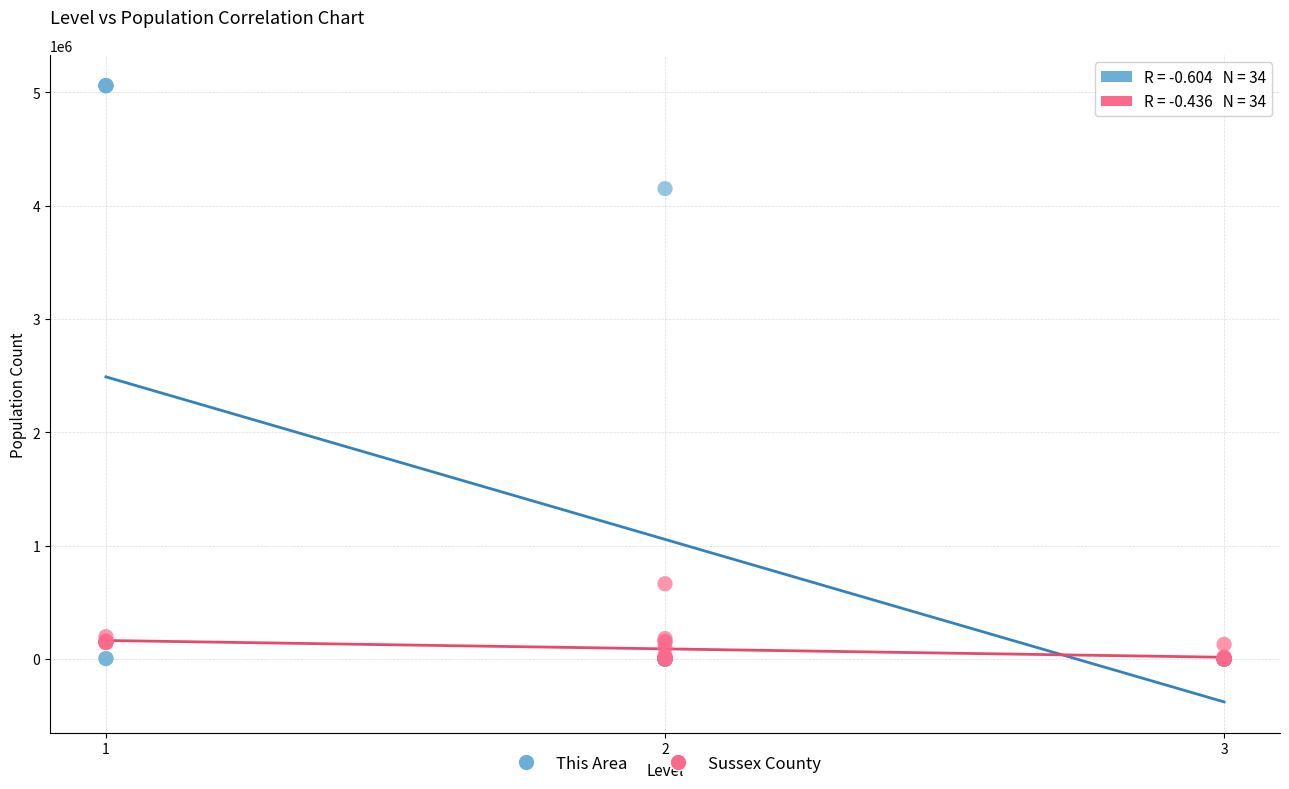

Across all series, what Y value is closest to 2528600?

4149155